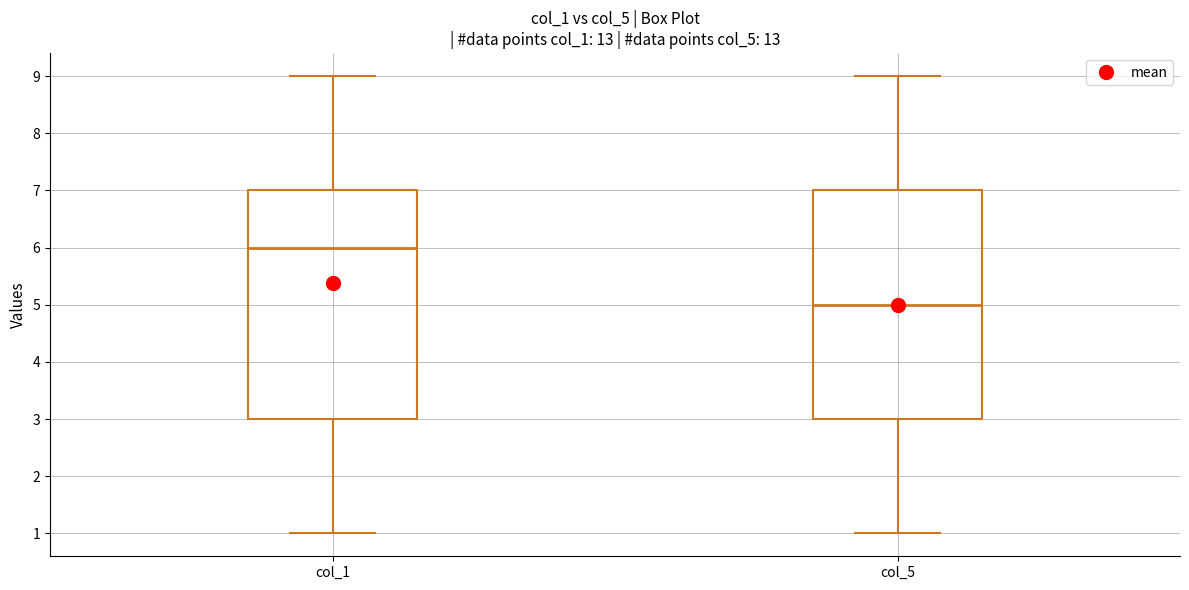

Where does the lower whisker of the box for col_1 end on the y-axis? The values are not printed on the chart, so give them approximately, as read against the axis.

1